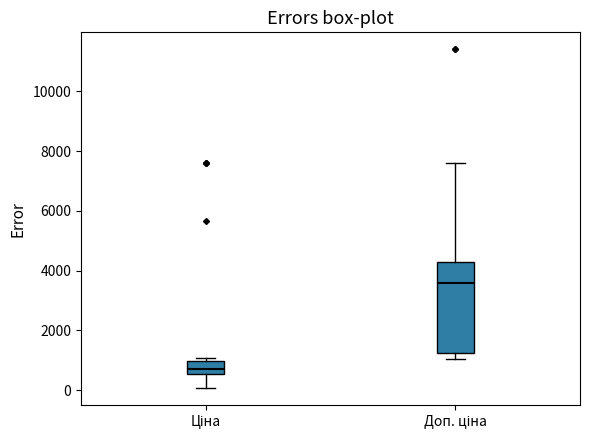

Reading left to right, read every box against the y-axis: the position of its median line, the range the box covers, and the ends of its whiskers. The values are not printed on the chart, so give them approximately, as read against the axis.

Ціна: median 600 (inside the box), box 600 to 1000, whiskers 0 to 1000 (just above the box's upper edge)
Доп. ціна: median 3600, box 1200 to 4200, whiskers 1000 to 7600